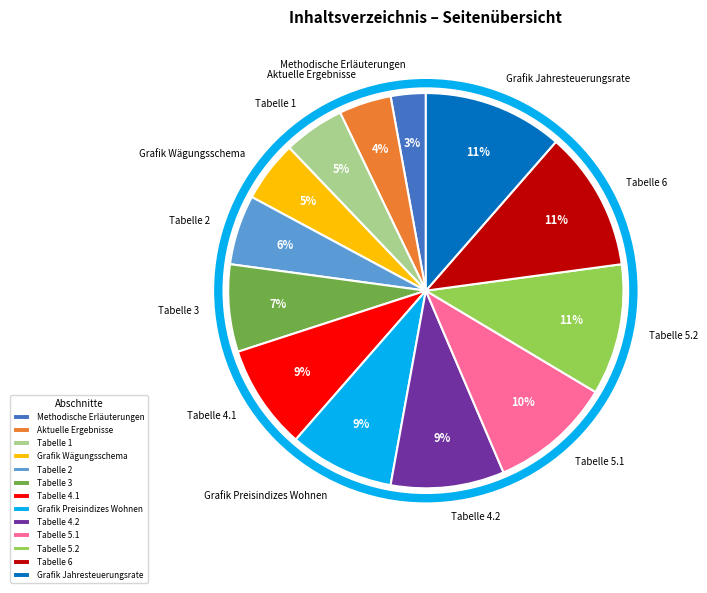

What is the smallest slice in the pie chart?

Methodische Erläuterungen